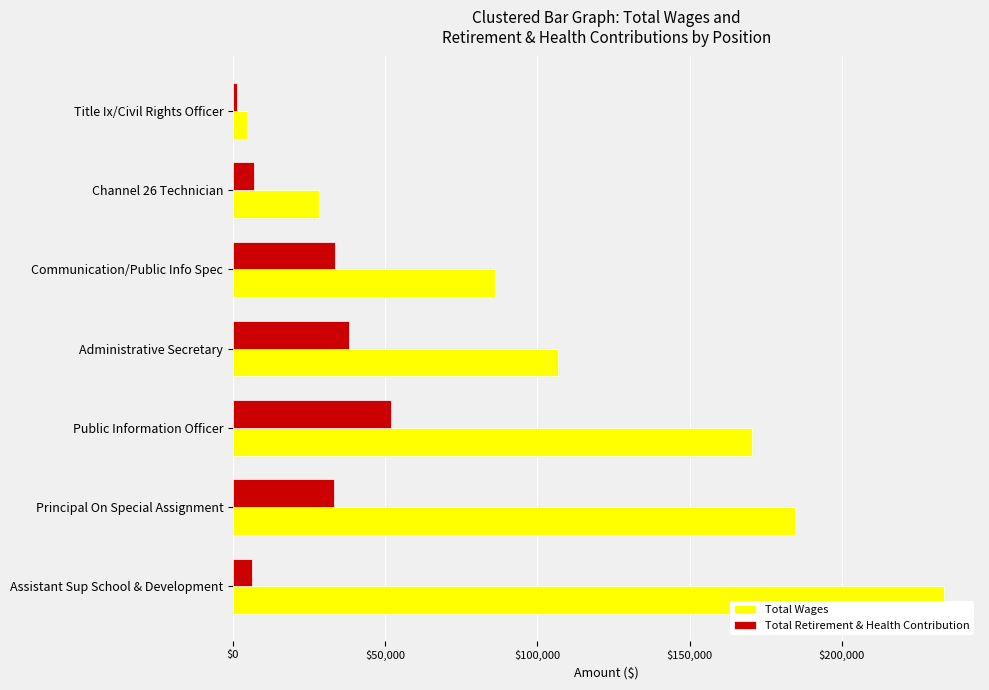

What is the average value of the Total Retirement & Health Contribution series?

24372